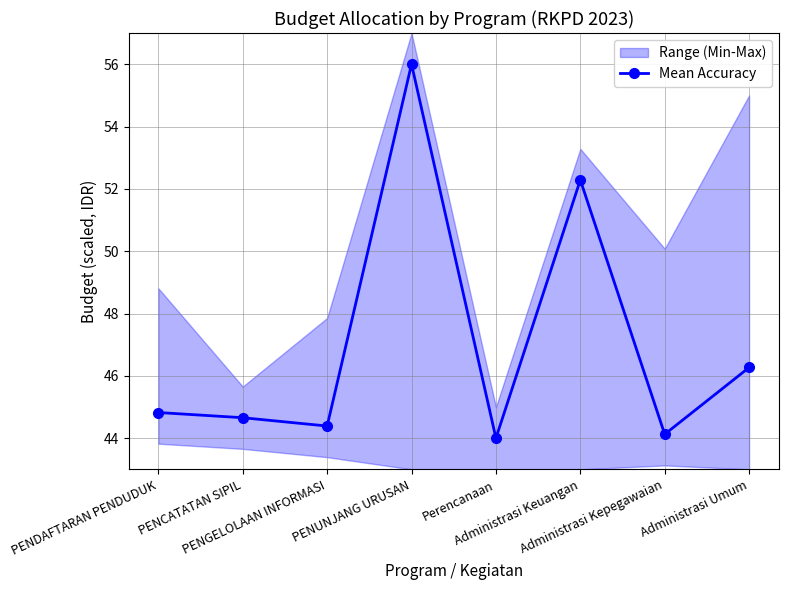

What position from the right is PENCATATAN SIPIL?

7